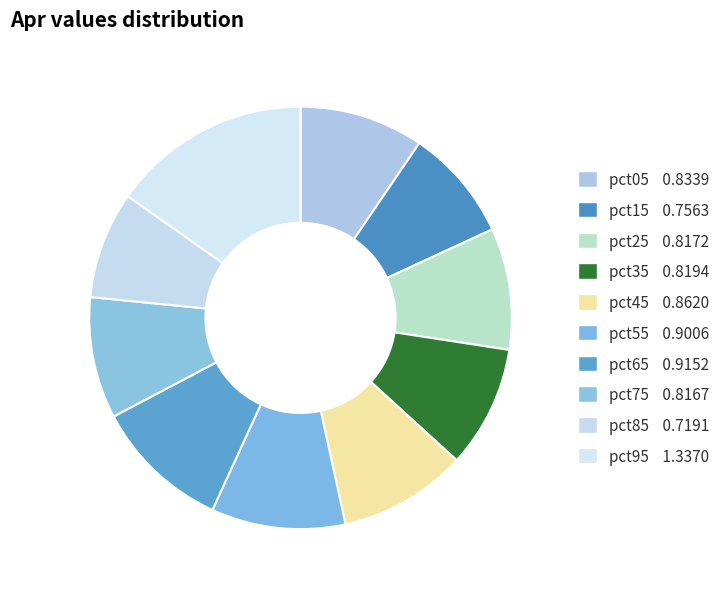

Count the number of slices in the pie.

10